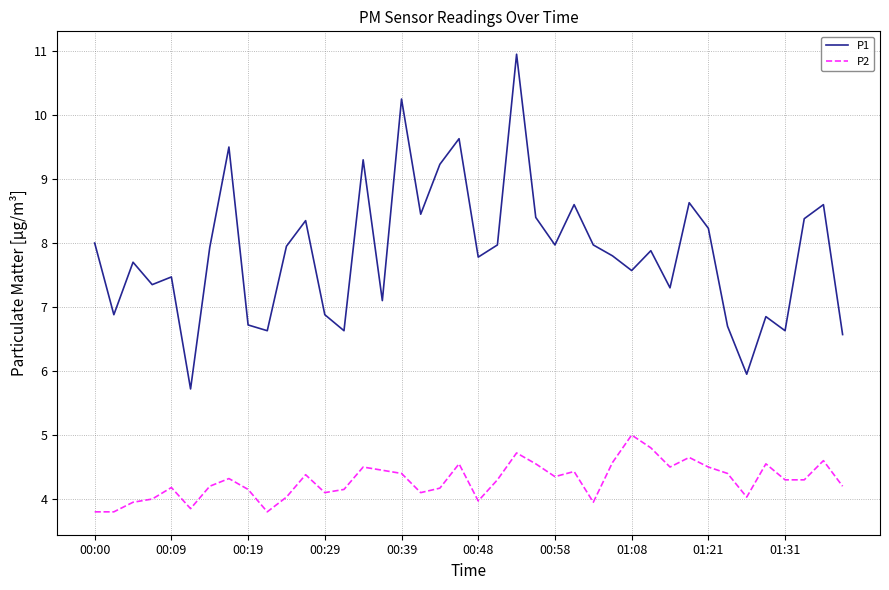

True or false: P2 and P1 cross at least once.

False